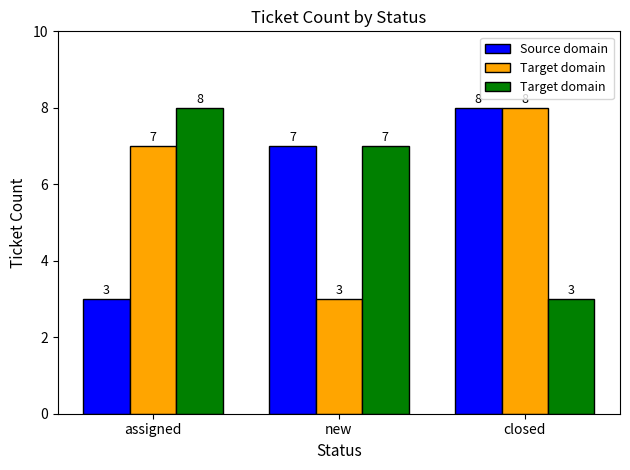

What is the label of the 3rd bar from the right?

assigned